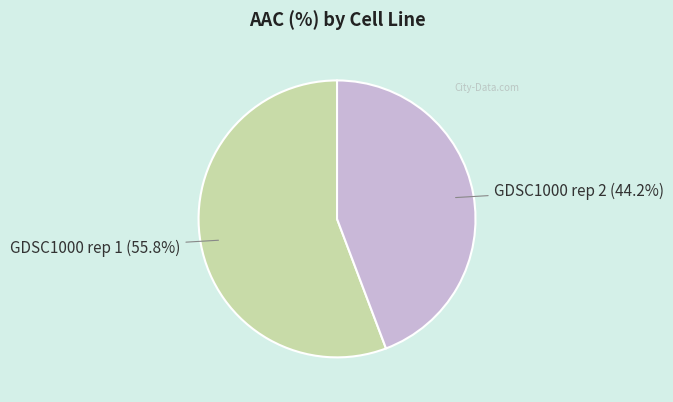

To the nearest percent, what portion does GDSC1000 rep 1 represent?

56%